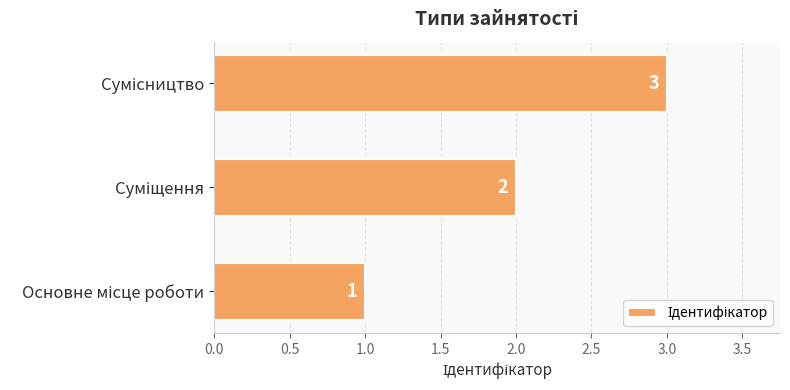

What is the minimum value shown in the chart?

1